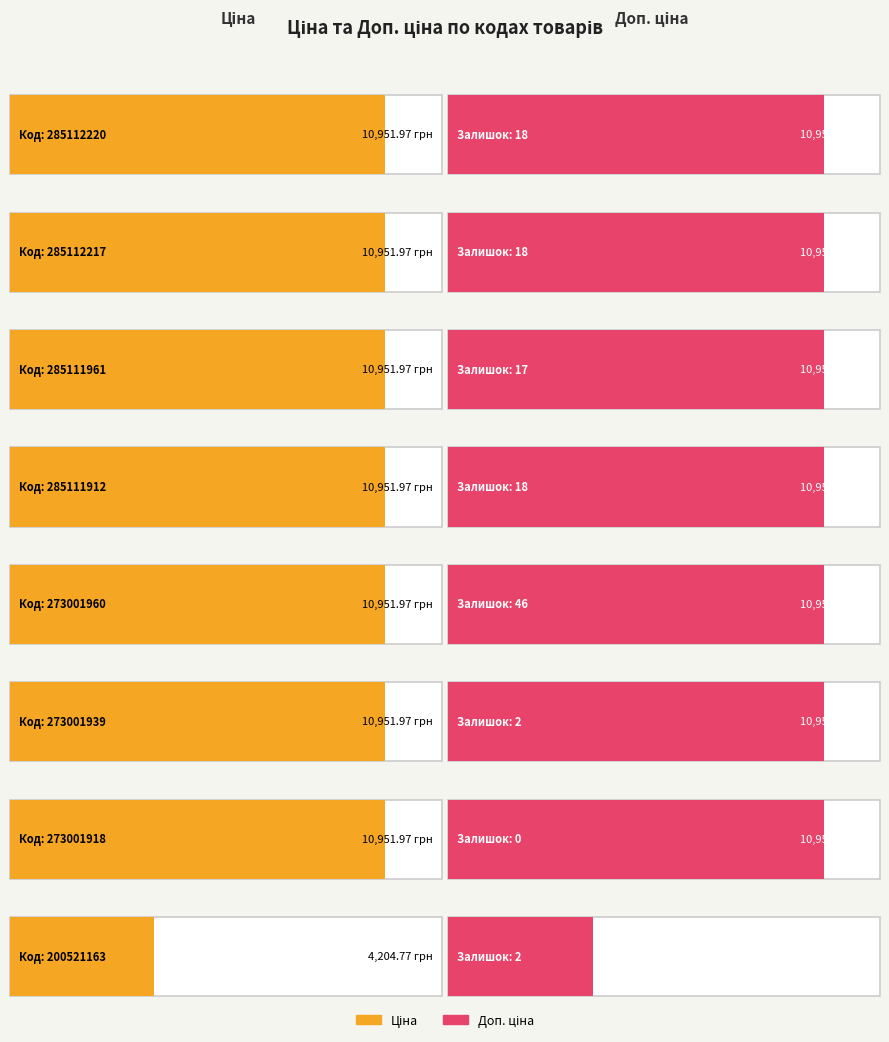

At which category is the sum across all series the highest?

285112220